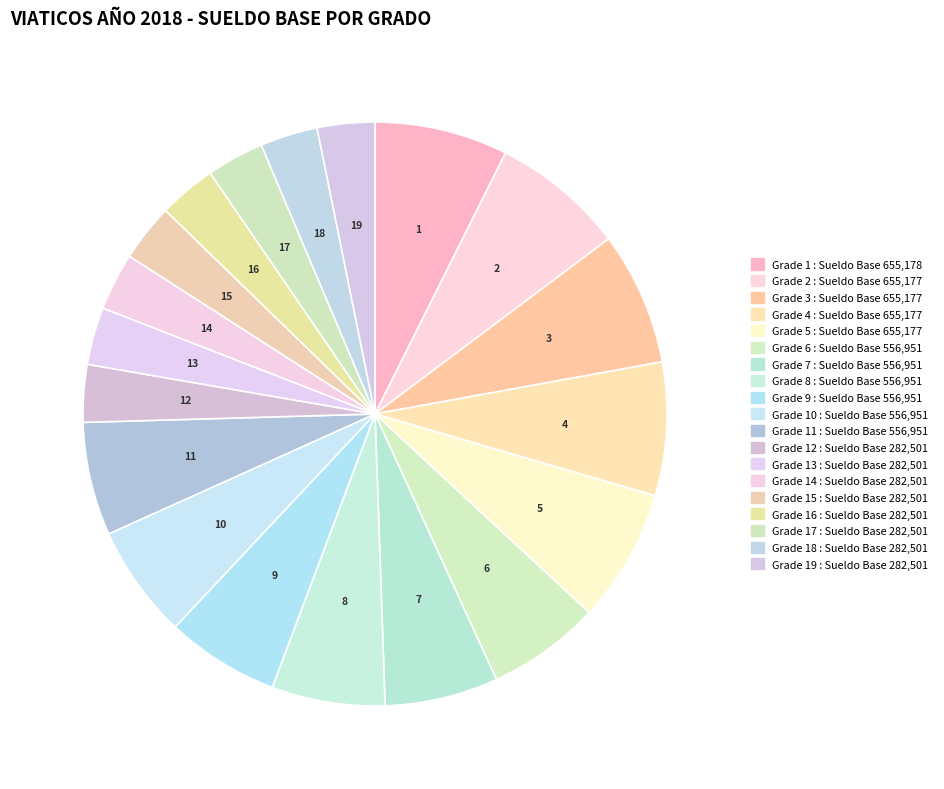

Count the number of slices in the pie.

19